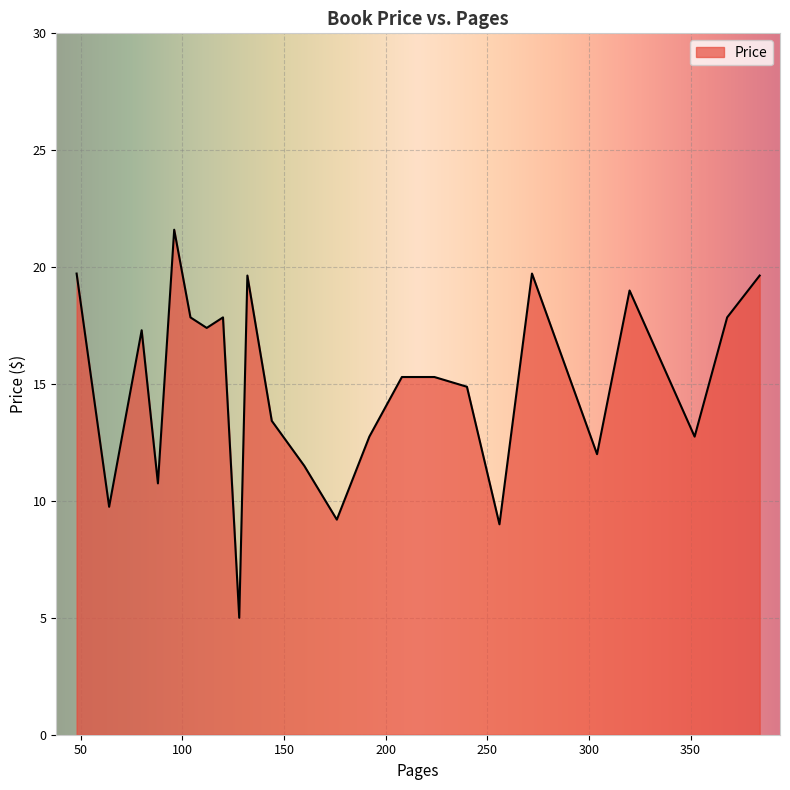

What is the maximum value shown in the chart?

21.6